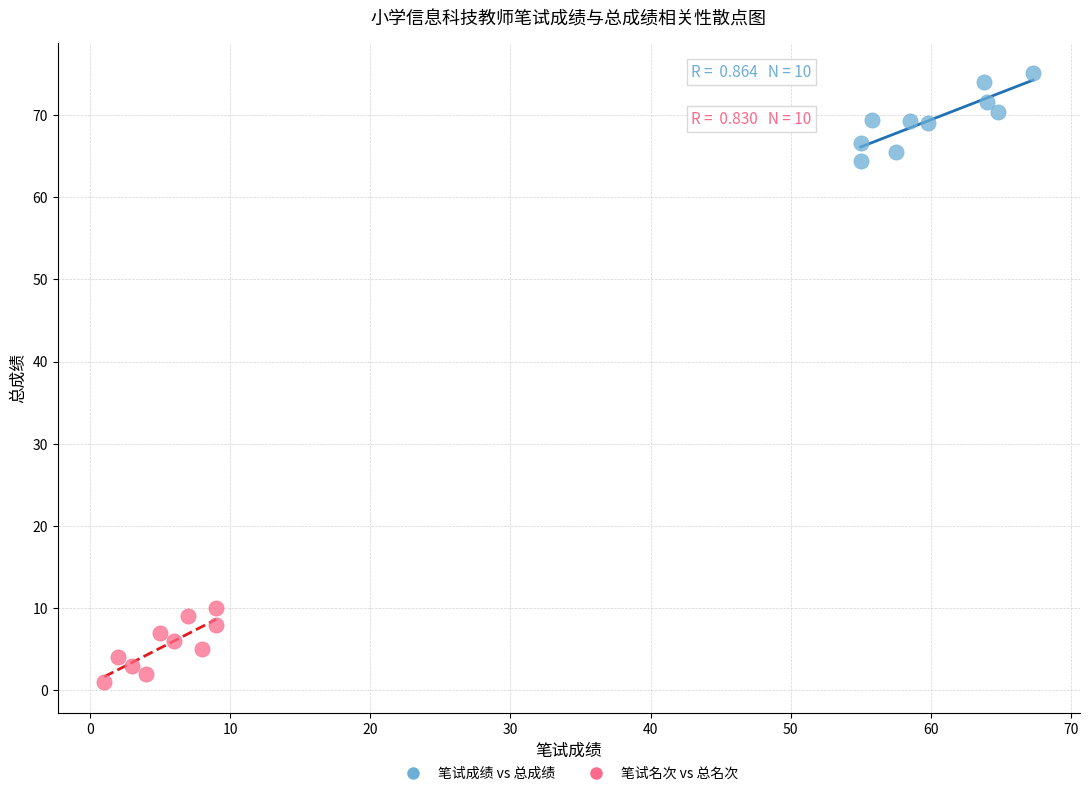

Which series reaches the maximum Y coordinate?

笔试成绩 vs 总成绩